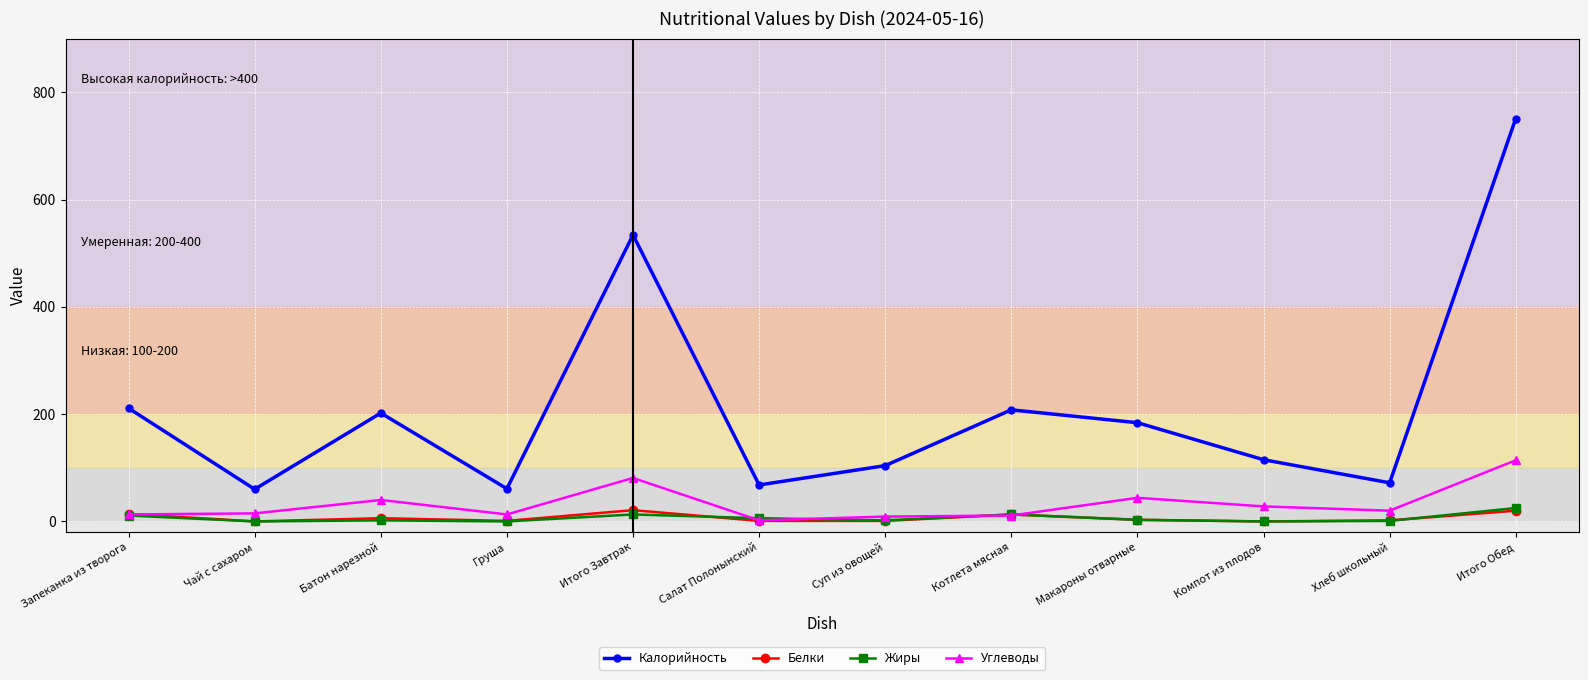

True or false: Калорийность and Углеводы intersect in this chart.

False